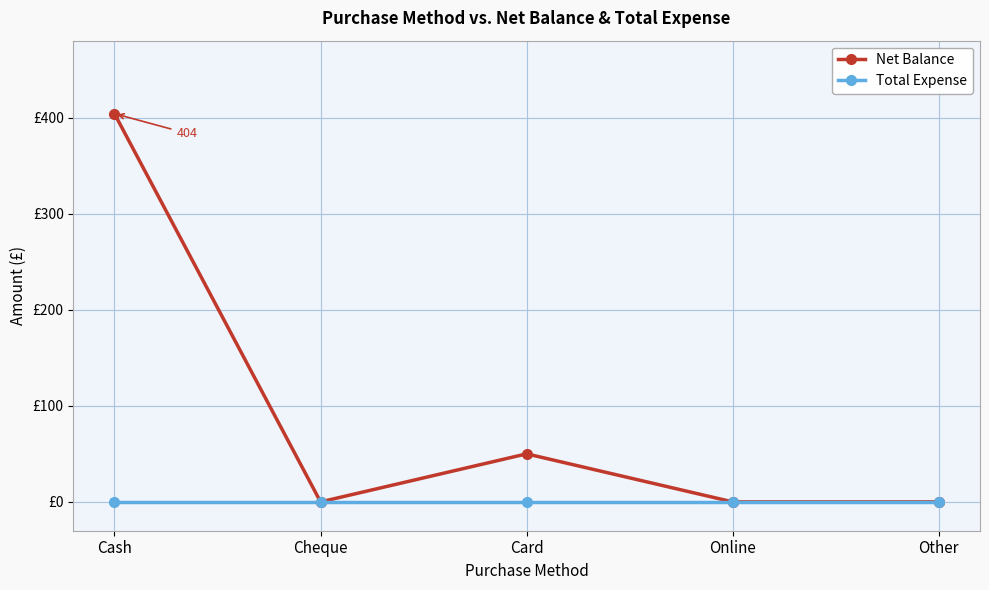

List the labels in order of Total Expense value, smallest first.

Cash, Cheque, Card, Online, Other